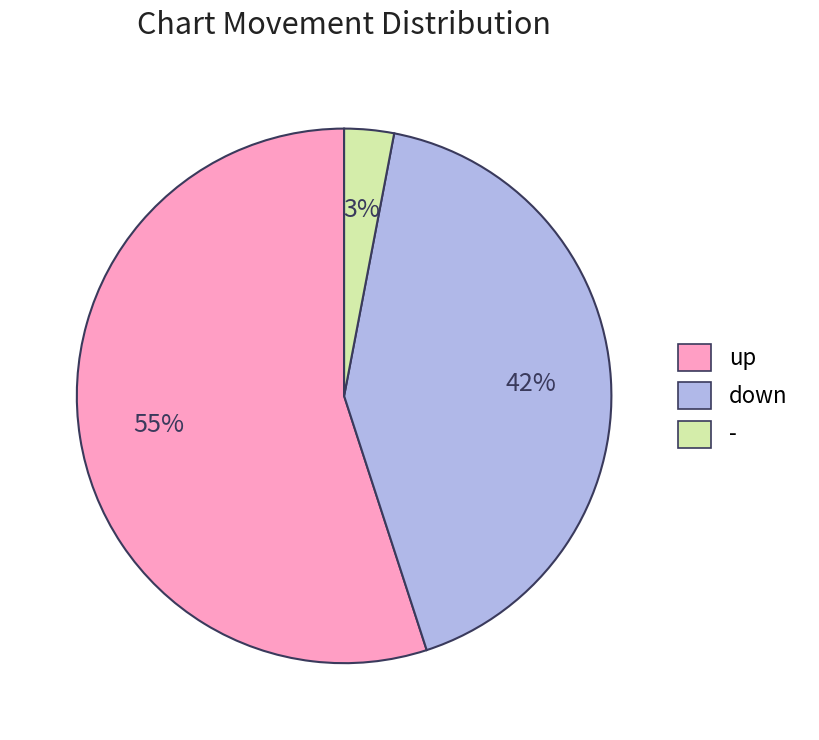

Is it true that down is 37% of the pie?

False